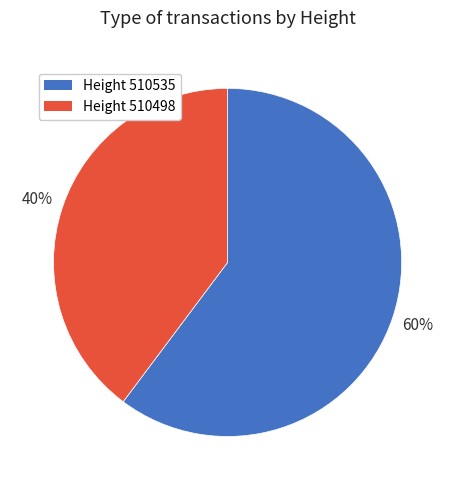

Do Height 510498 and Height 510535 together represent more than half of the pie?

Yes